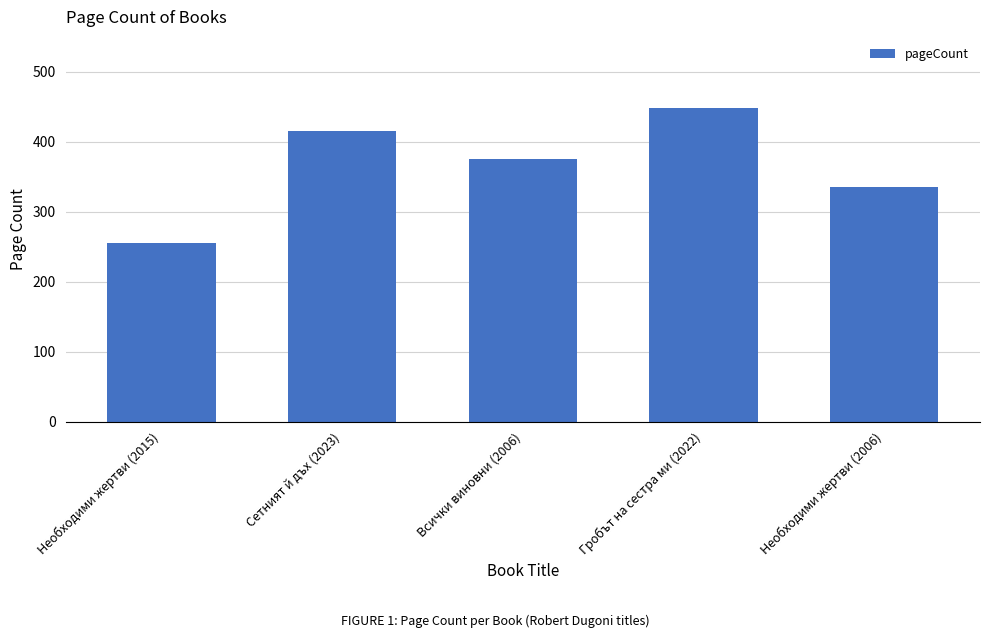

Approximately how many times larger is the value at Необходими жертви (2006) compared to Необходими жертви (2015)?

1.3